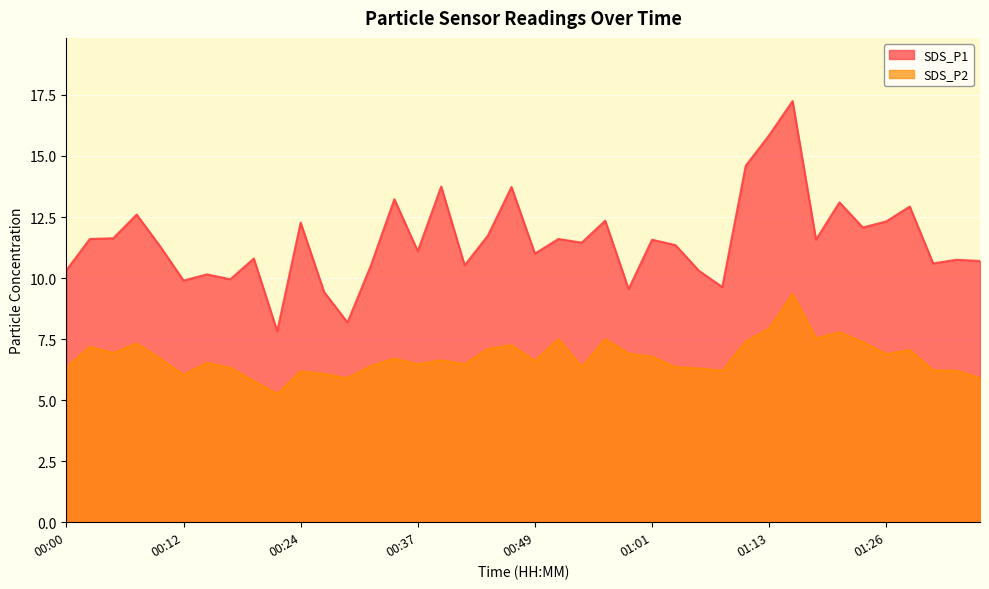

Where is SDS_P1 nearest to the value 12?

01:23